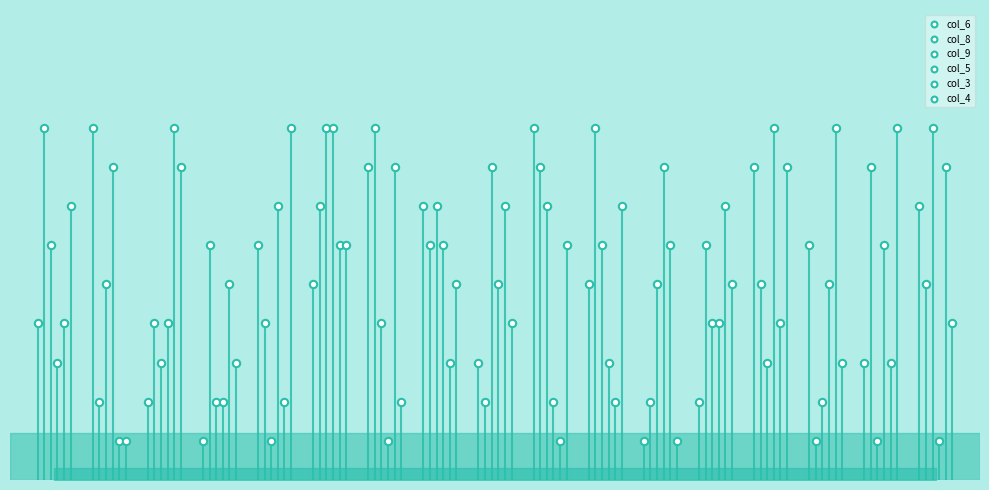

What are all the series names shown in the legend?

col_6, col_8, col_9, col_5, col_3, col_4